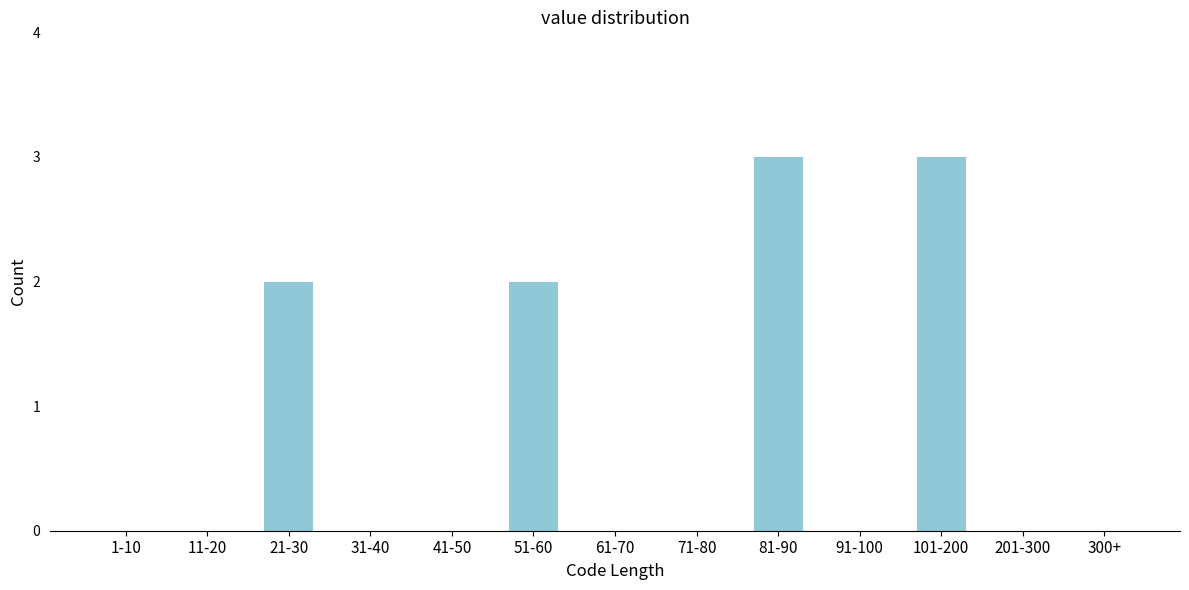

Reading left to right, transcribe all the data shown in this chart.

1-10=0	11-20=0	21-30=2	31-40=0	41-50=0	51-60=2	61-70=0	71-80=0	81-90=3	91-100=0	101-200=3	201-300=0	300+=0